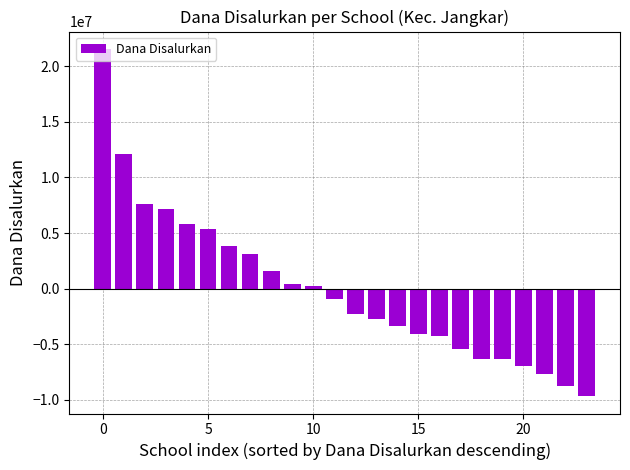

How many negative values are there?

13